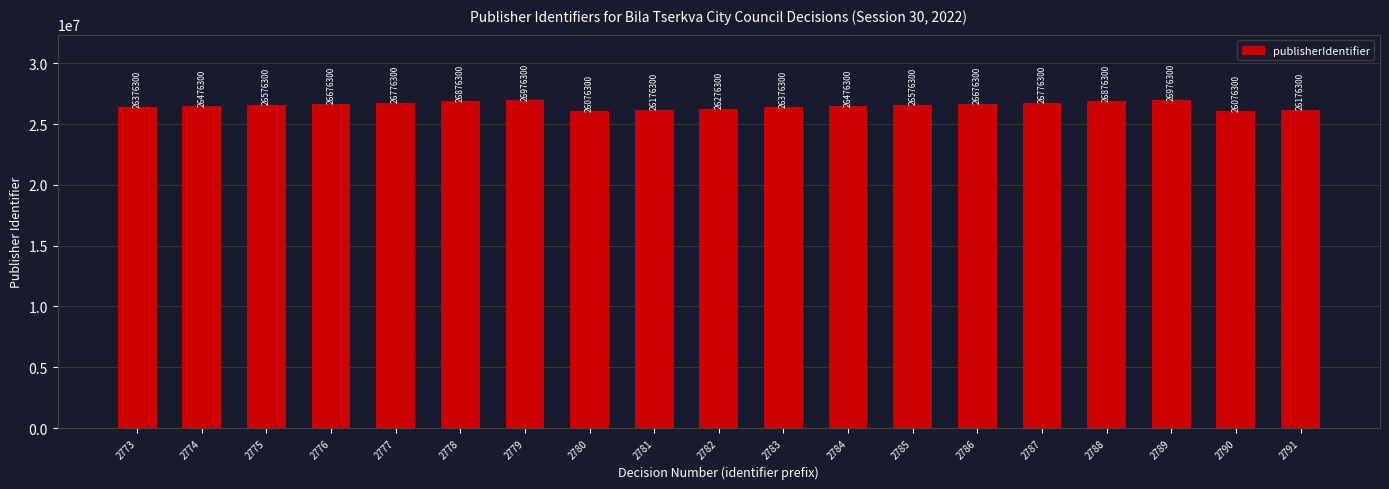

What is the greatest value displayed?

26976300